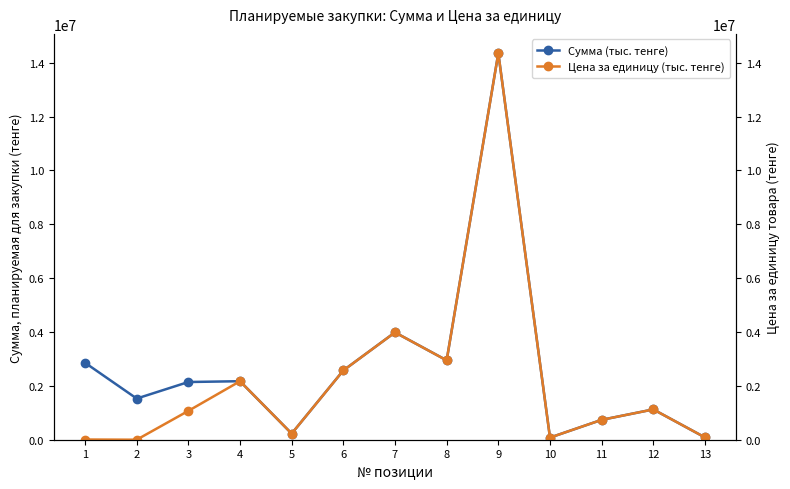

List the series in order of their peak value, highest first.

Сумма (тыс. тенге), Цена за единицу (тыс. тенге)